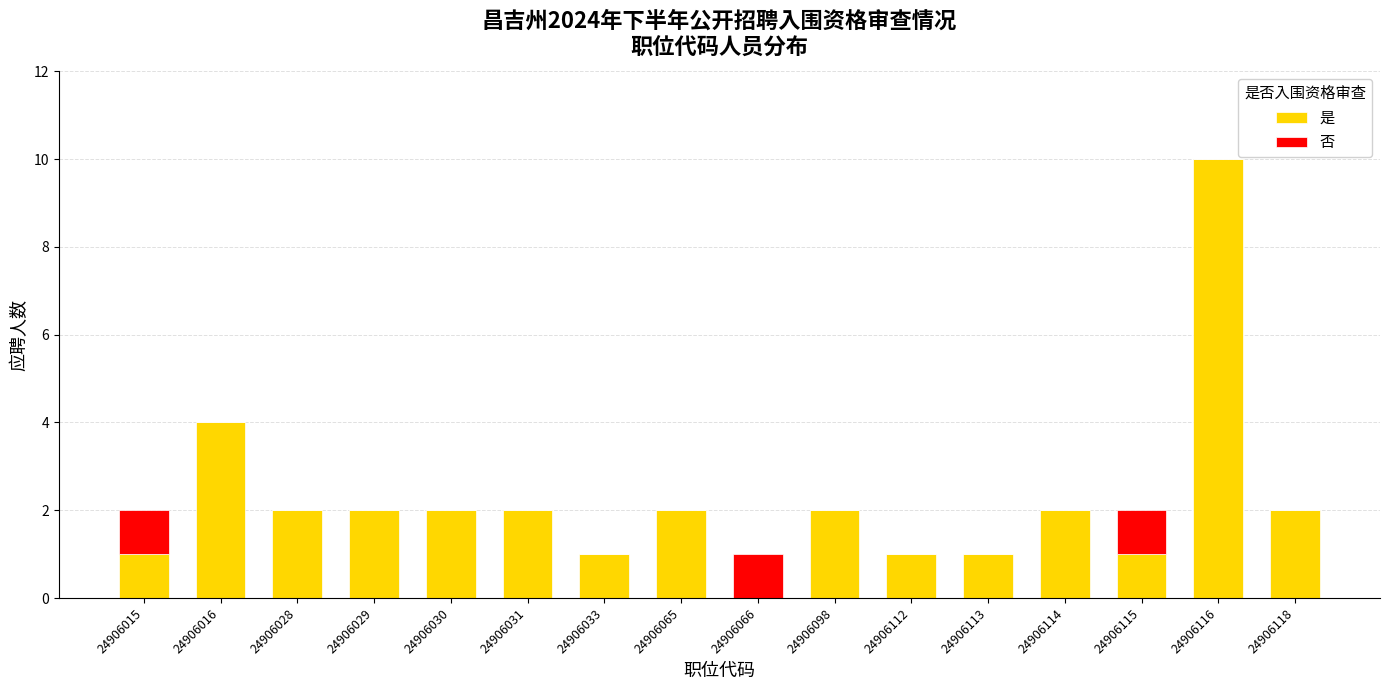

The value of 是 at 24906114 is 2. True or false?

True